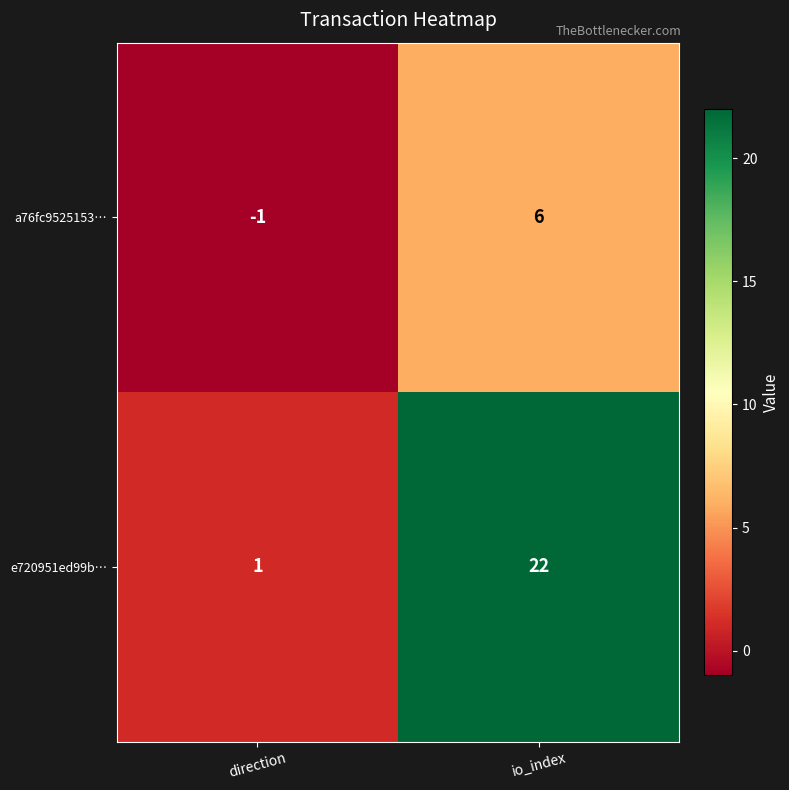

What is the sum of the e720951ed99b… values at direction and io_index?

23